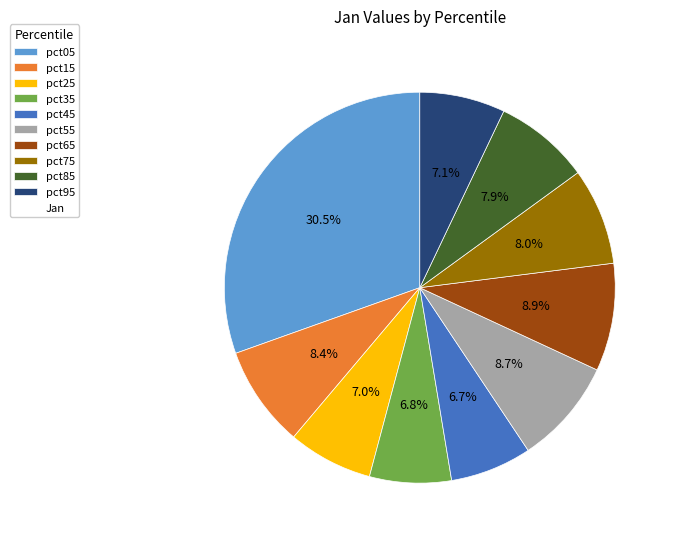

Does any single category account for the majority?

No